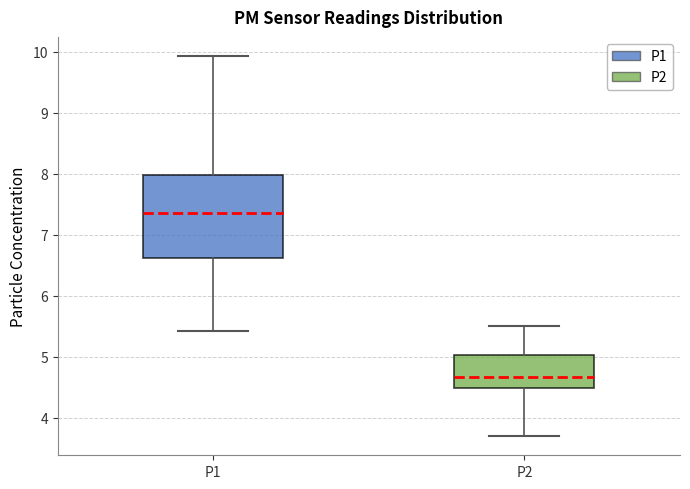

Where does the median line of the box for P1 sit on the y-axis? The values are not printed on the chart, so give them approximately, as read against the axis.

7.4